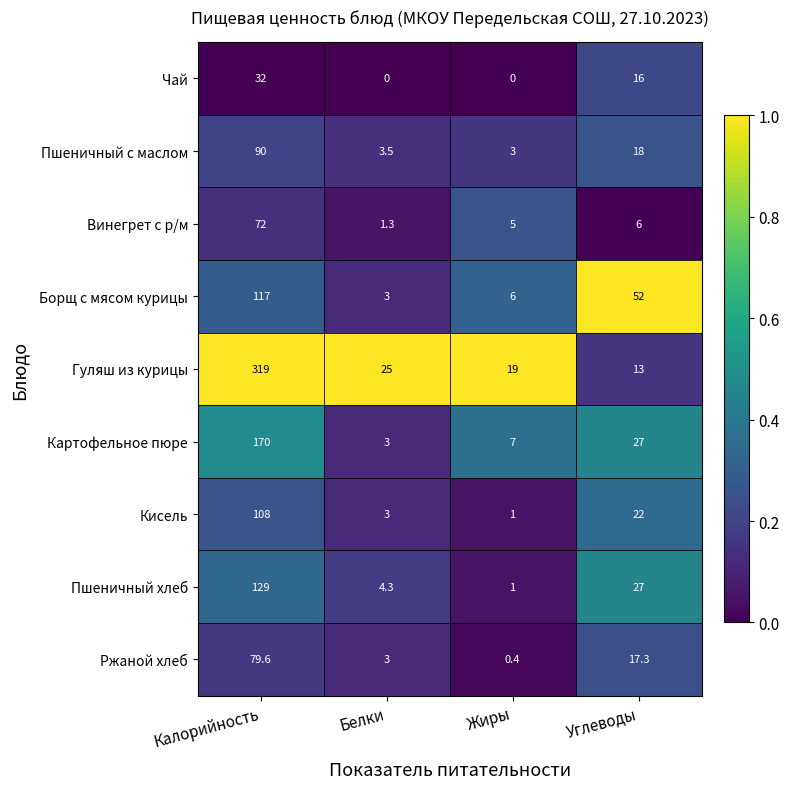

What is the spread (max minus min) of values at Углеводы?

46.0